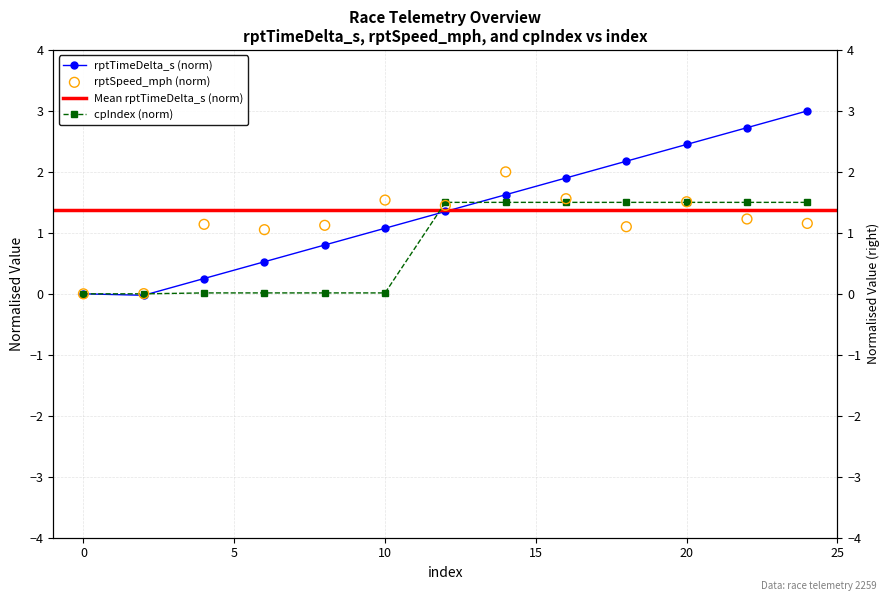

At how many categories does at least one series exceed 0?

12